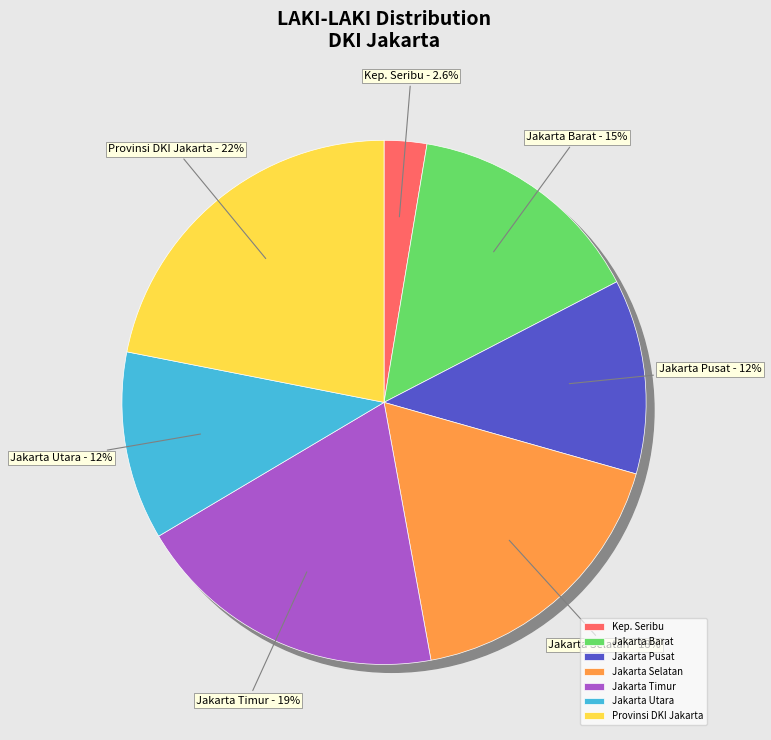

To the nearest percent, what is the difference between the largest and smallest slice percentages?

19%